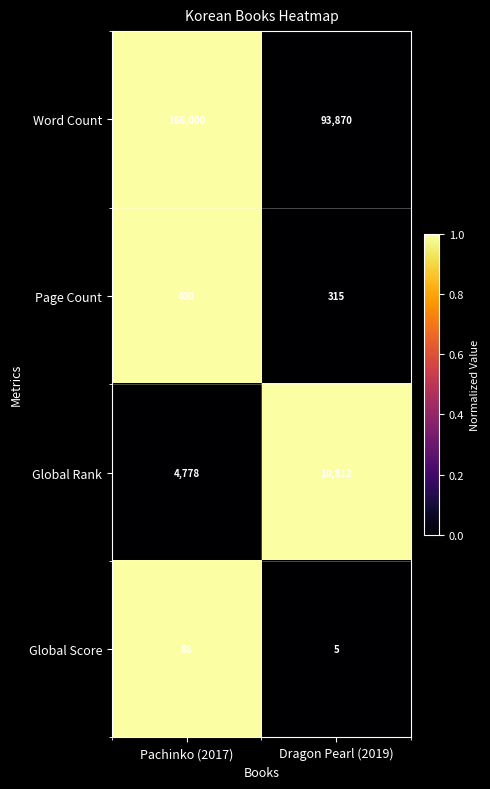

What is the sum of the Page Count values at Dragon Pearl (2019) and Pachinko (2017)?

715